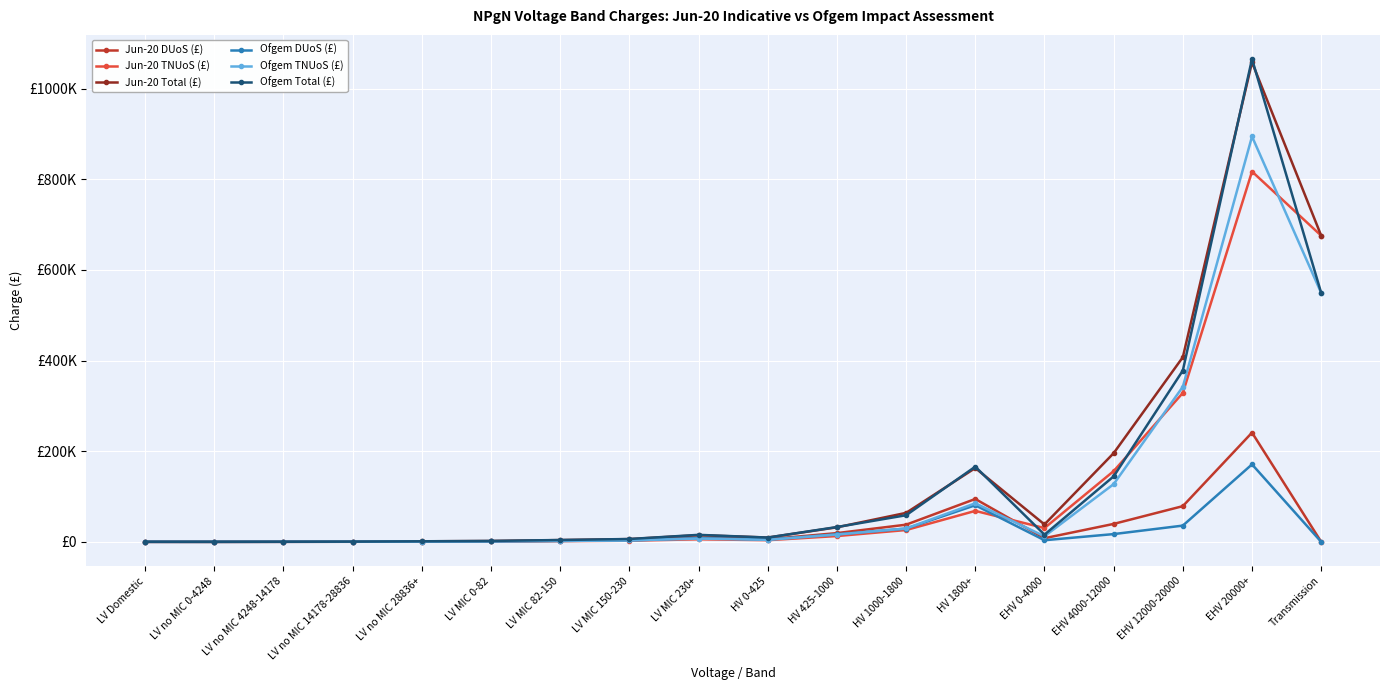

Where does the Jun-20 Total (£) series first go above 14777?

LV MIC 230+